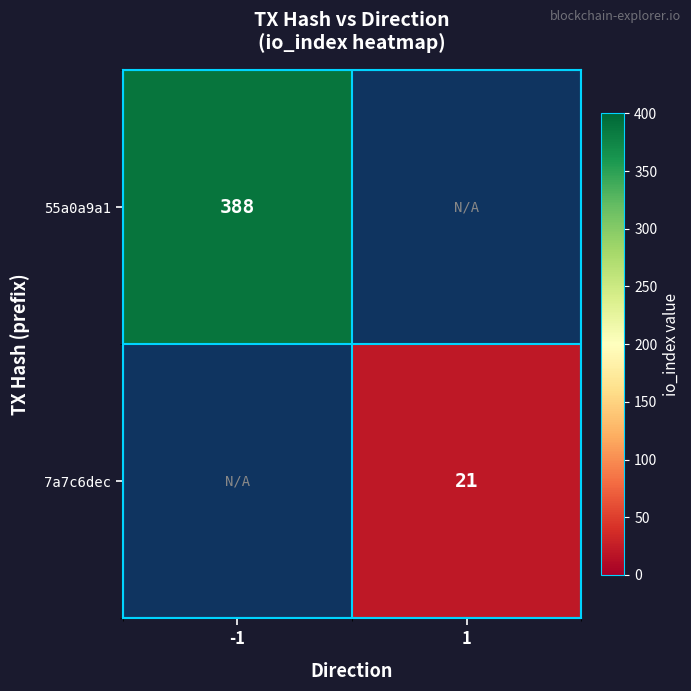

At how many categories does at least one series exceed 206?

1